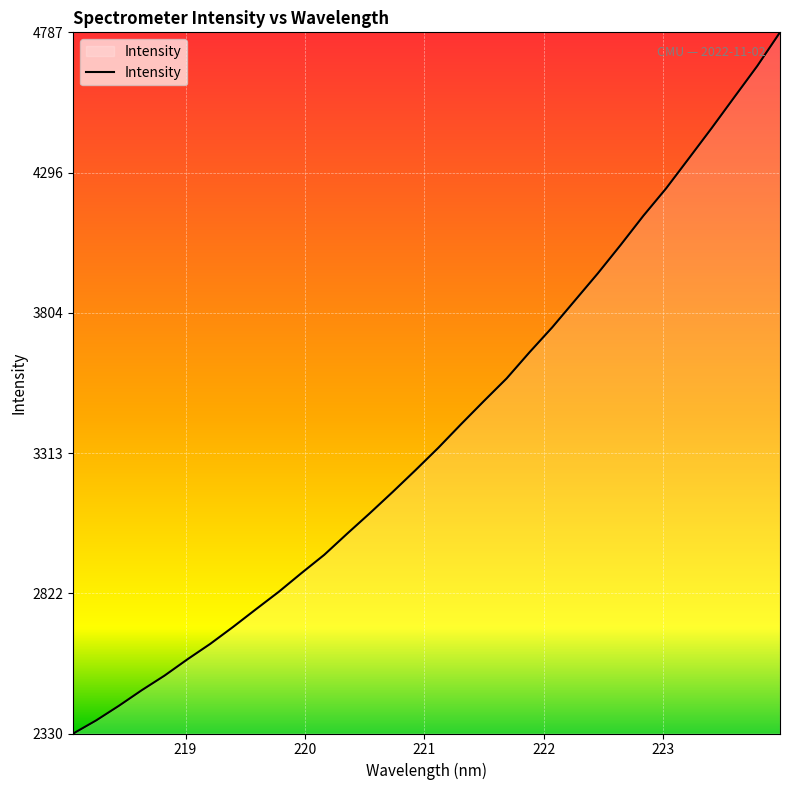

Does the chart display data point markers on the line(s)?

No